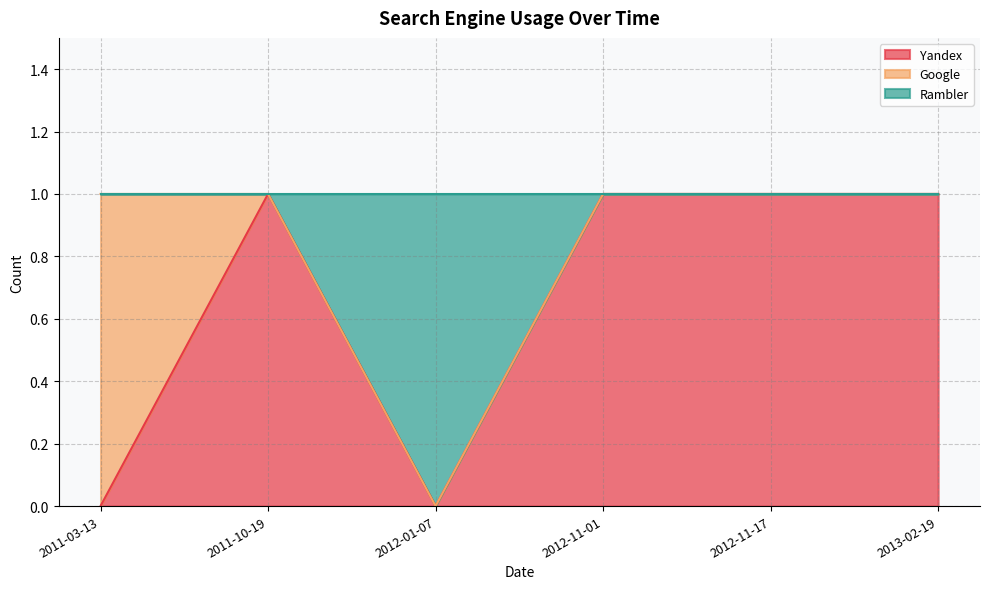

True or false: Rambler and Google intersect in this chart.

False